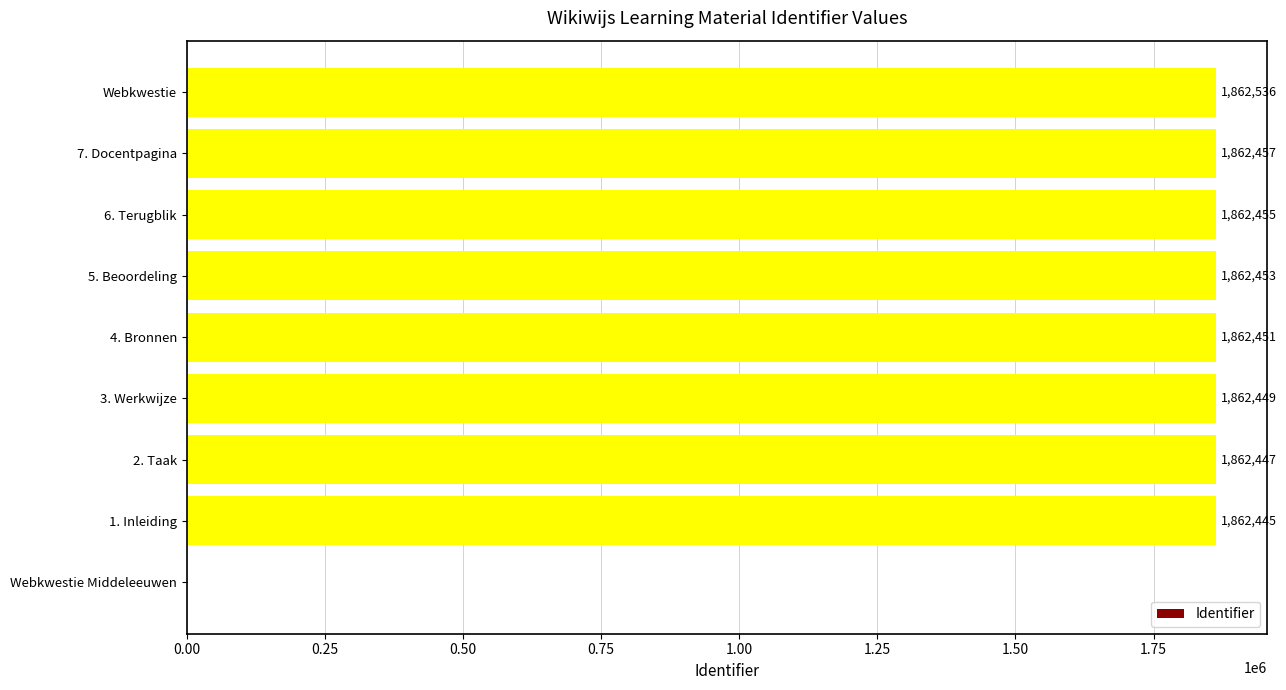

What is the sum of the values at 5. Beoordeling and Webkwestie?

3724989